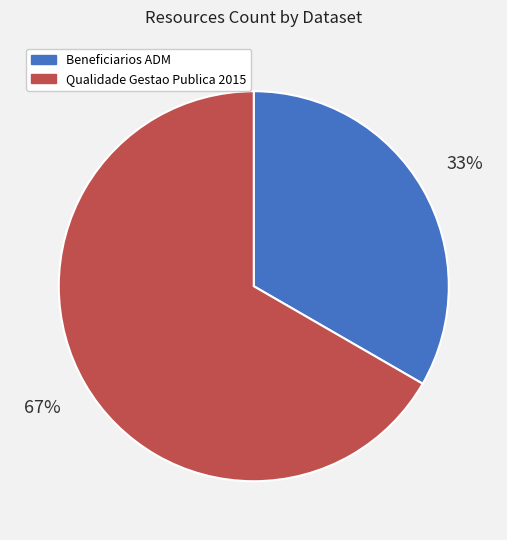

Is the sum of Beneficiarios ADM and Qualidade Gestao Publica 2015 greater than half?

Yes